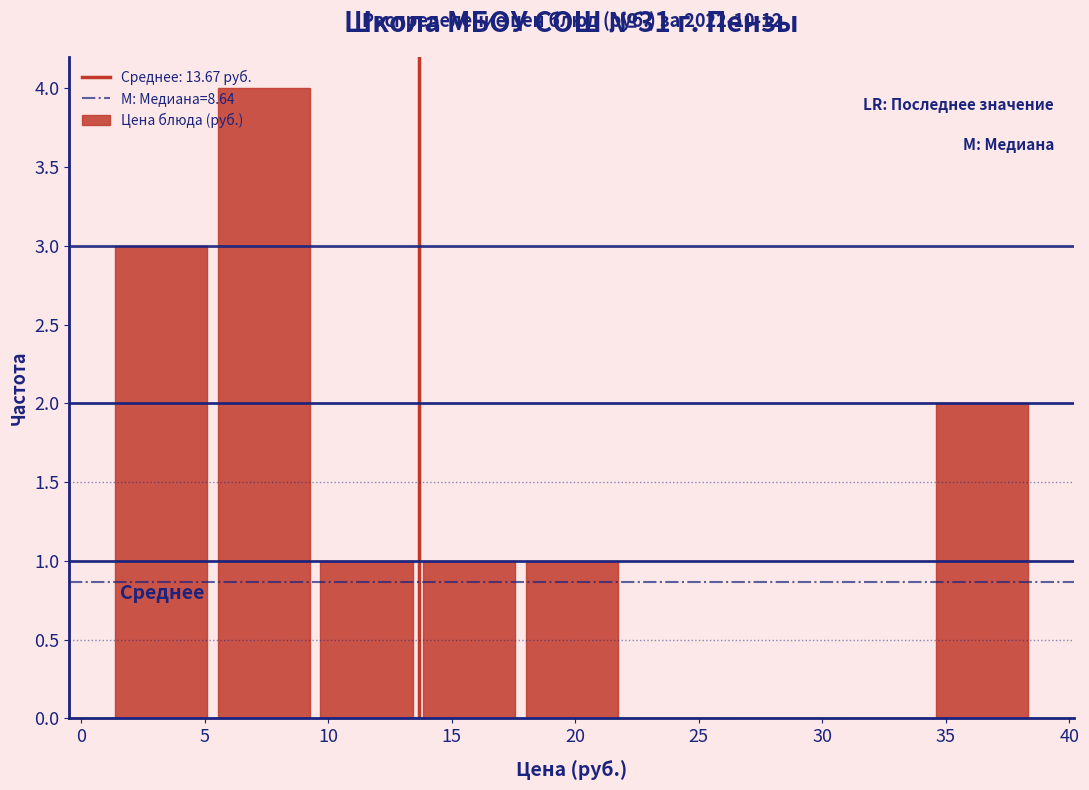

Over which range of the x-axis is the bar tallest?

5.5 to 9.5